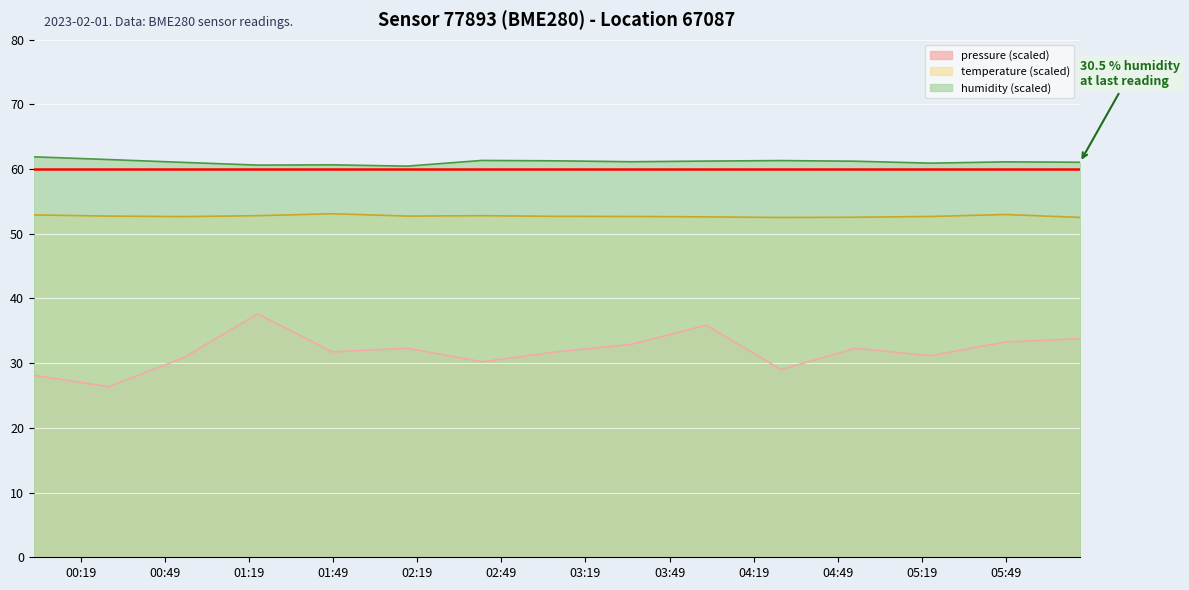

What is the lowest value of the humidity series?

60.5